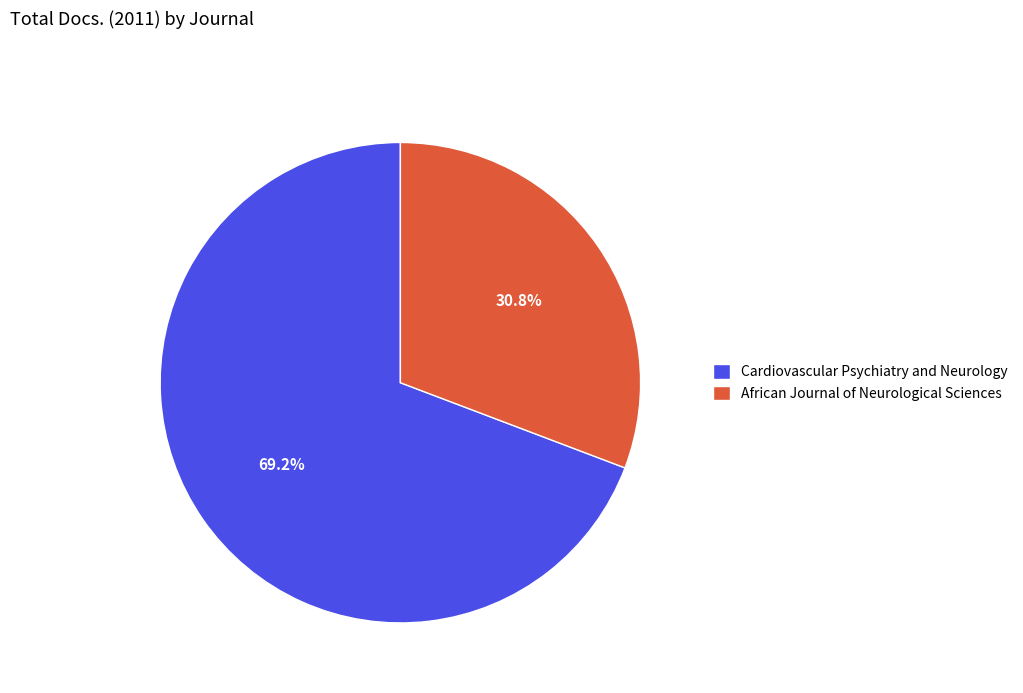

What percentage is the African Journal of Neurological Sciences slice, to the nearest percent?

31%